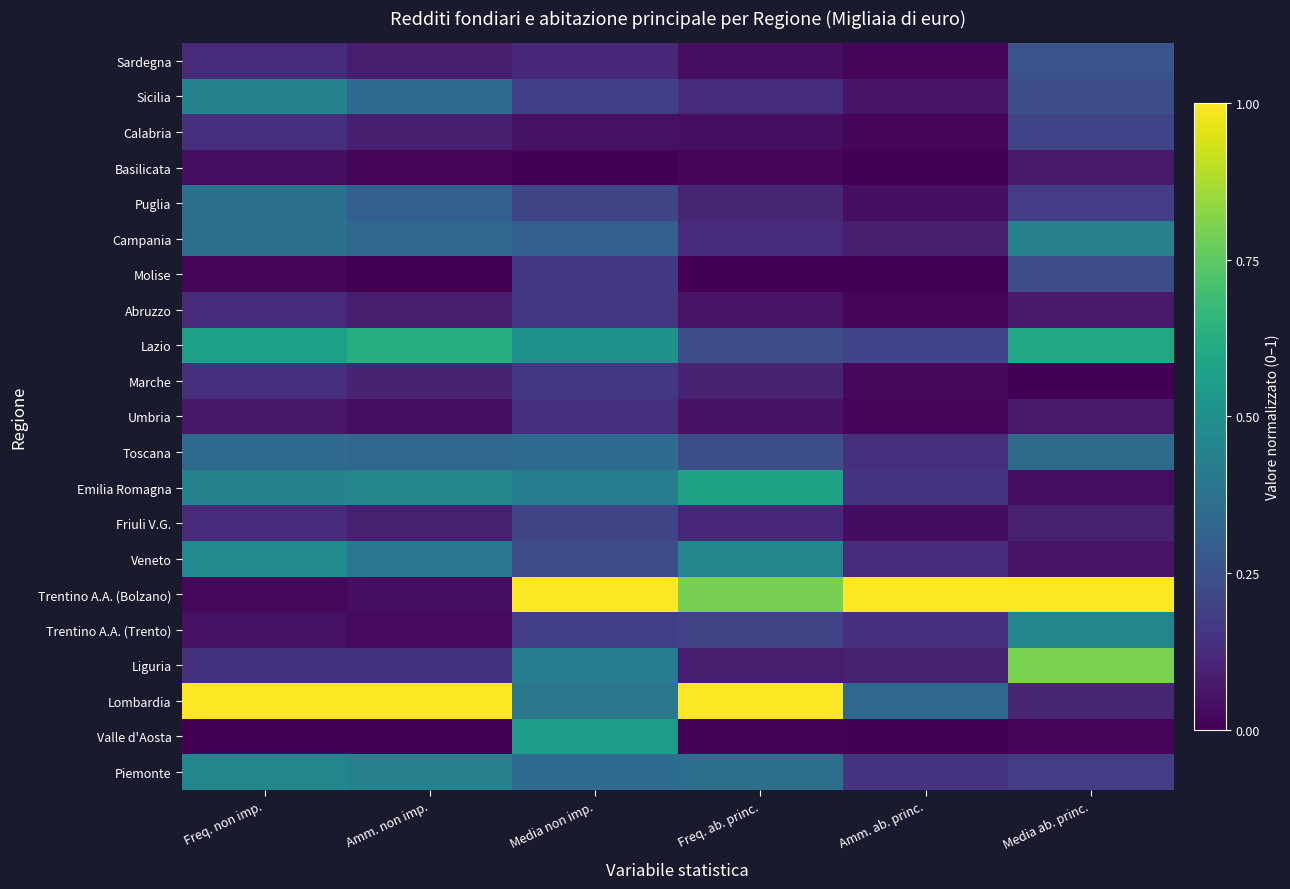

At which category is the sum across all series the highest?

Media non imp.